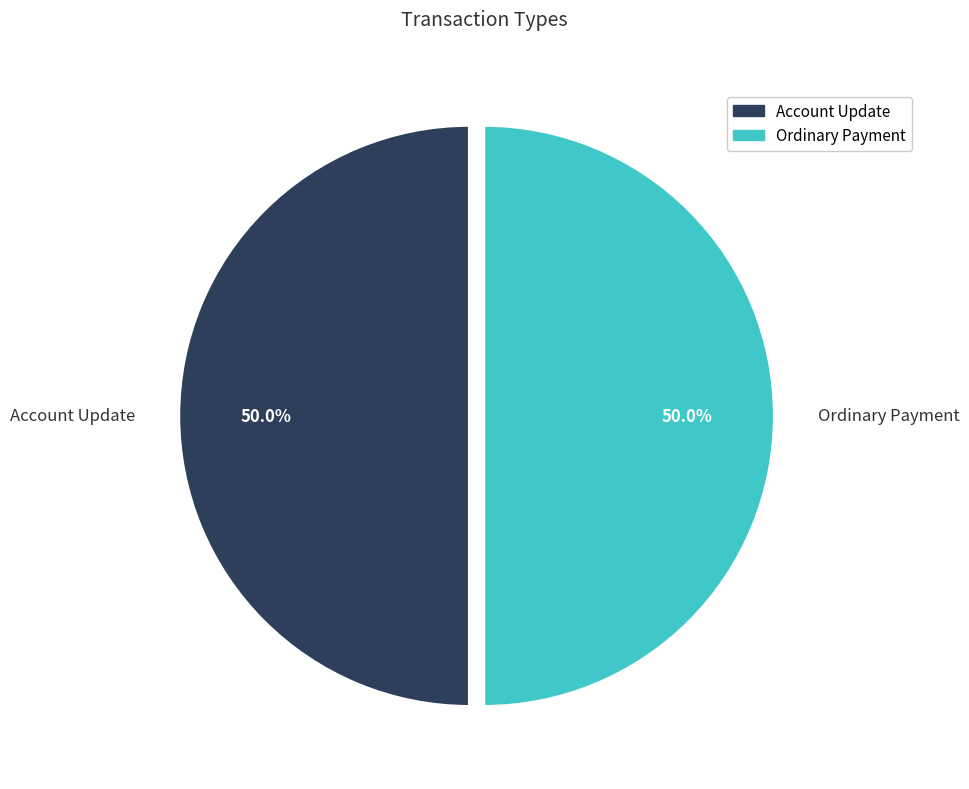

What is the total percentage of Account Update and Ordinary Payment?

100.0%